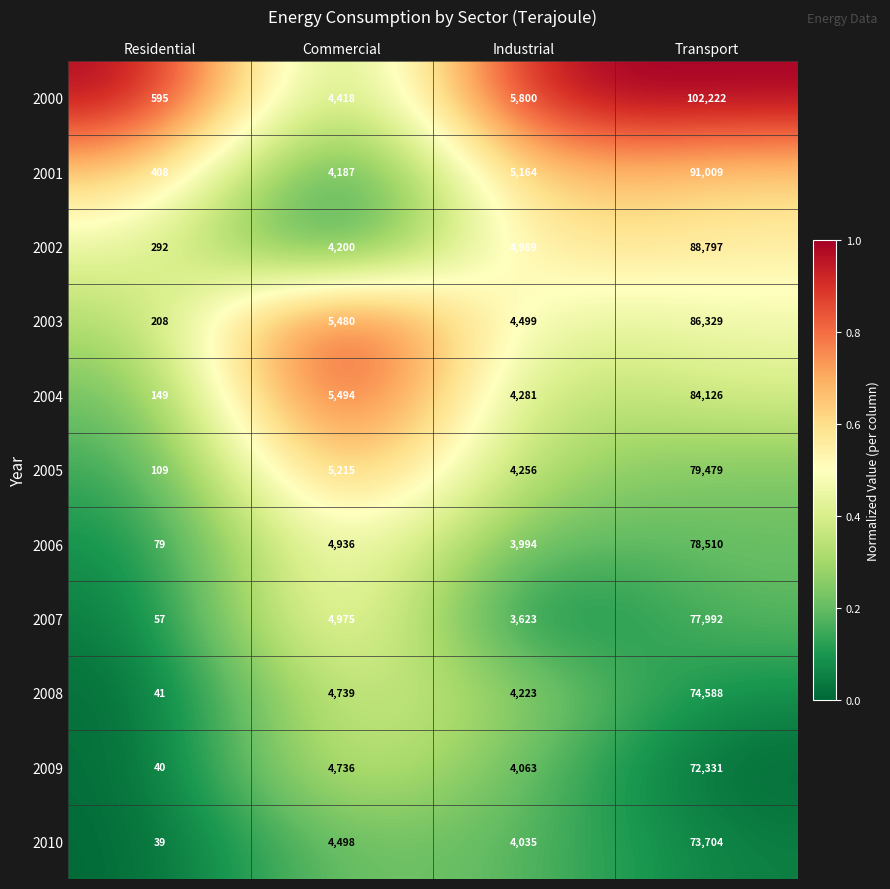

What value does the 2002 series have at Residential?

292